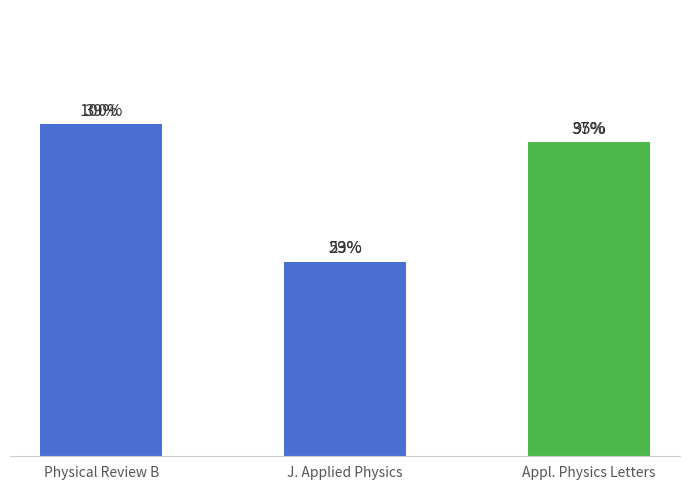

Does the chart contain any negative values?

No